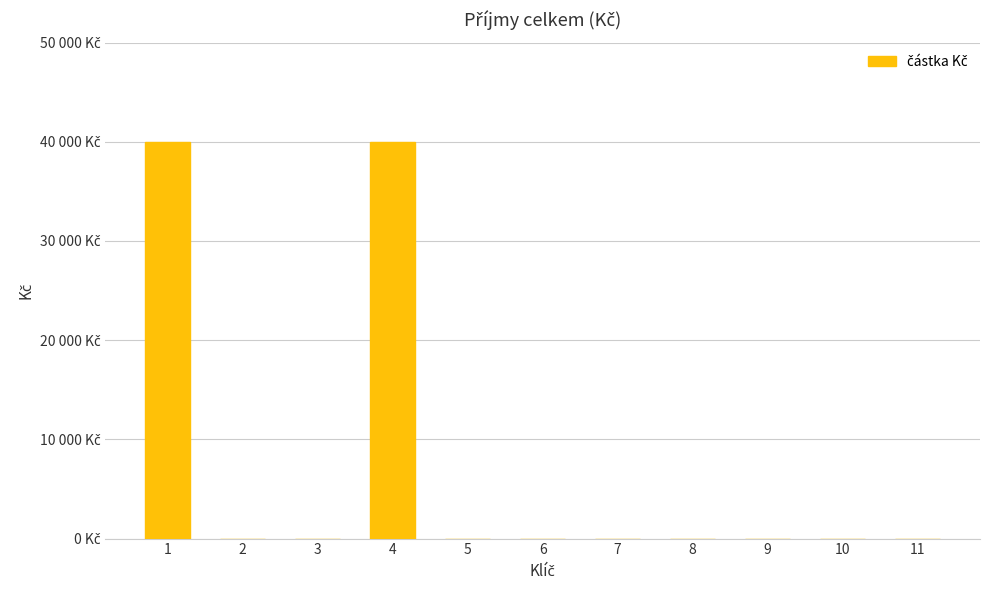

Rank the categories by value from lowest to highest.

2, 3, 5, 6, 7, 8, 9, 10, 11, 1, 4